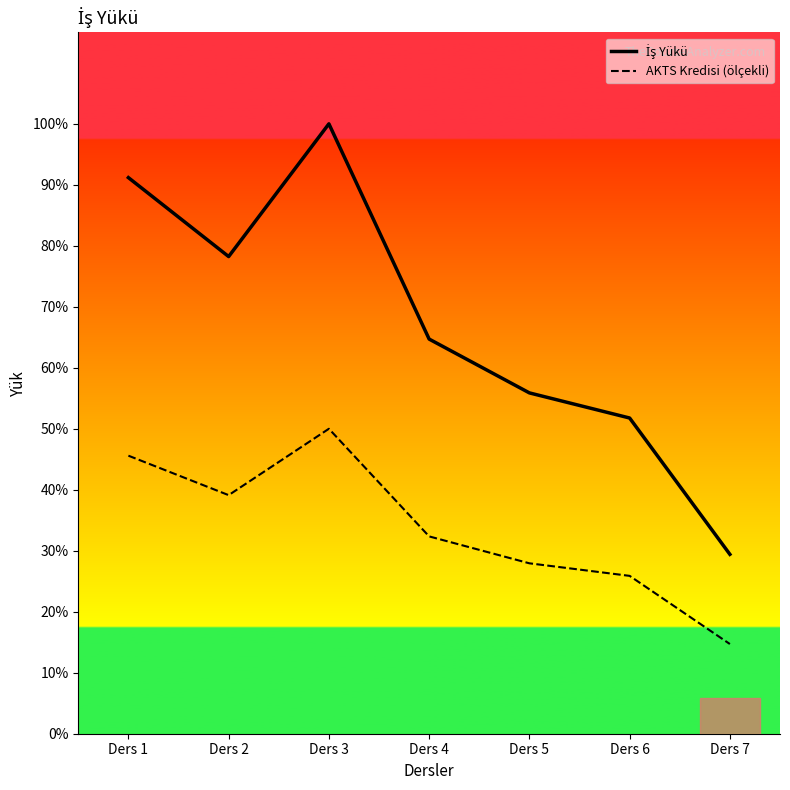

What is the spread (max minus min) of values at Ders 5?

47.5